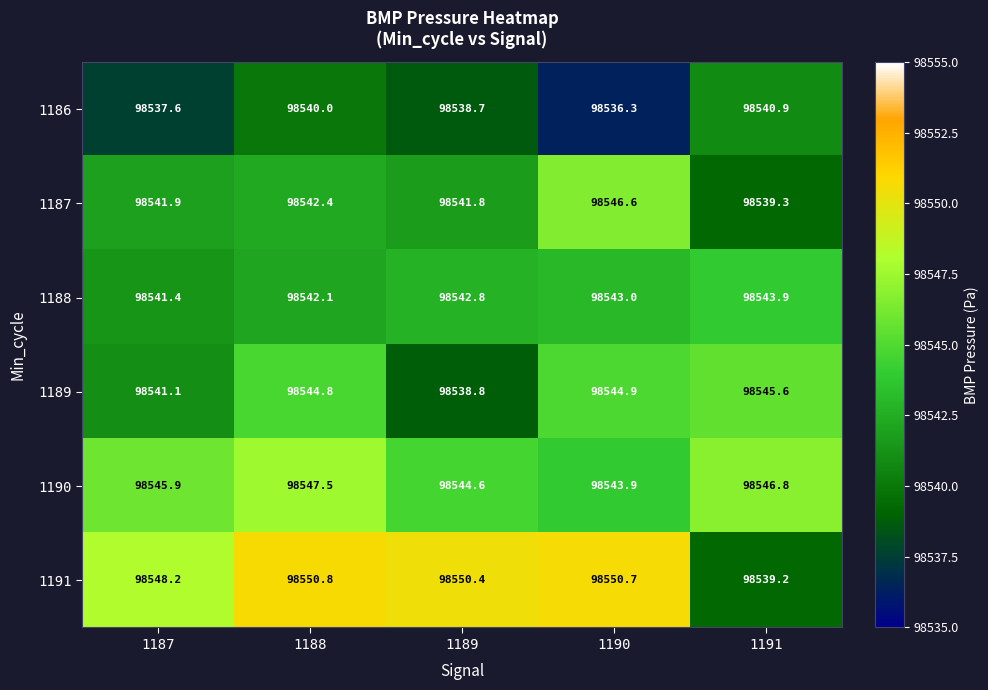

What is the spread (max minus min) of values at 1191?

7.6